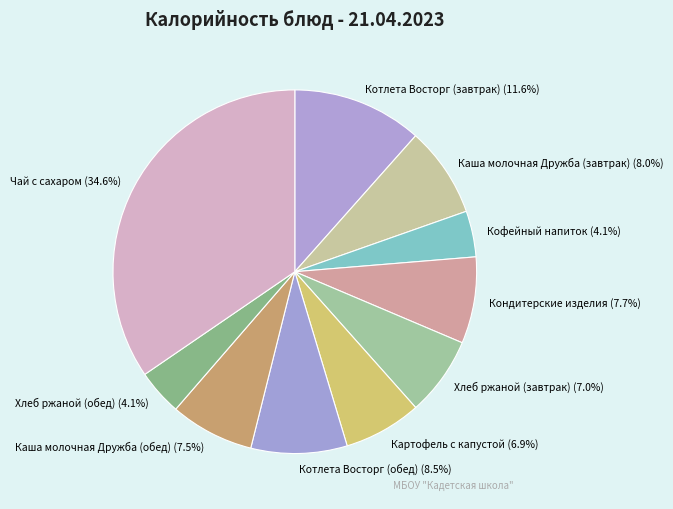

Which category has the biggest portion of the pie?

Чай с сахаром